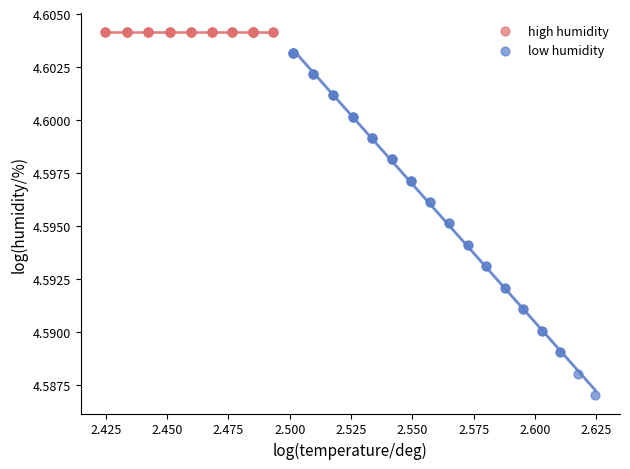

Which series reaches the maximum Y coordinate?

high humidity